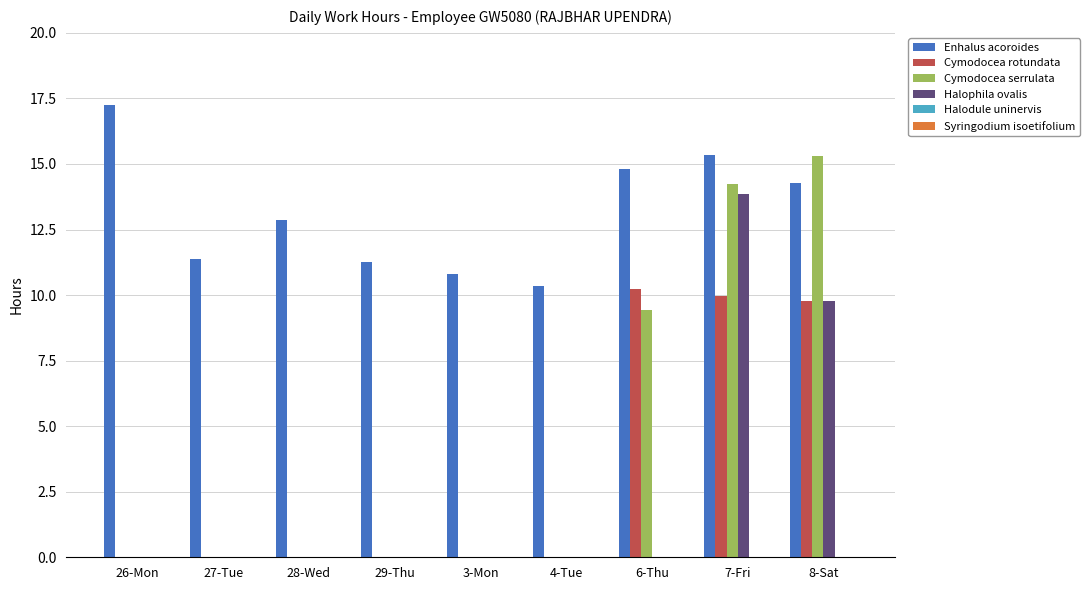

Count the number of data series in this chart.

4